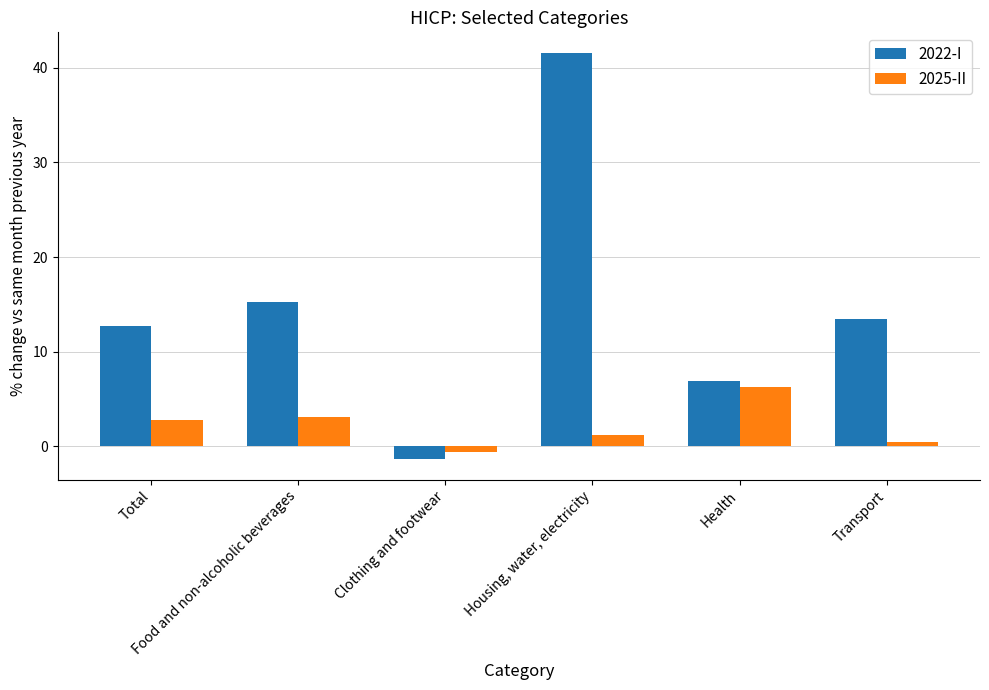

How many bars are there in total?

12